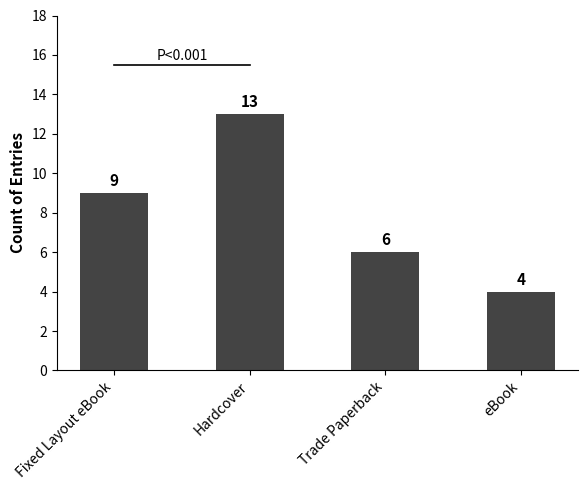

At which category does the chart reach its peak across all series?

Hardcover